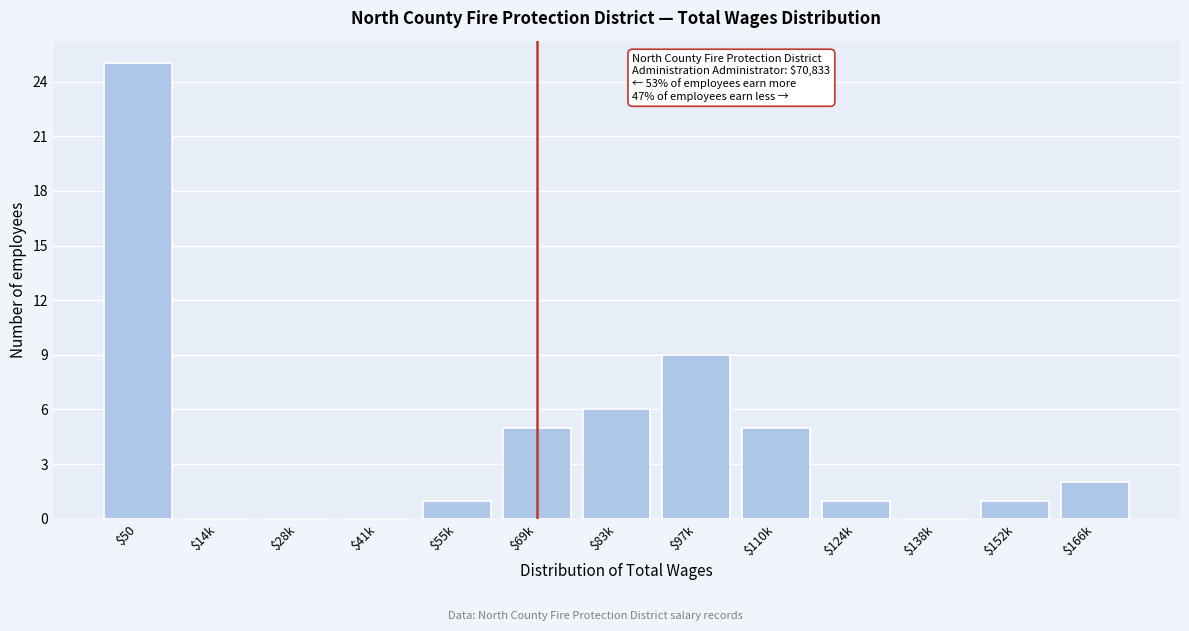

What is the sum of all values?

55